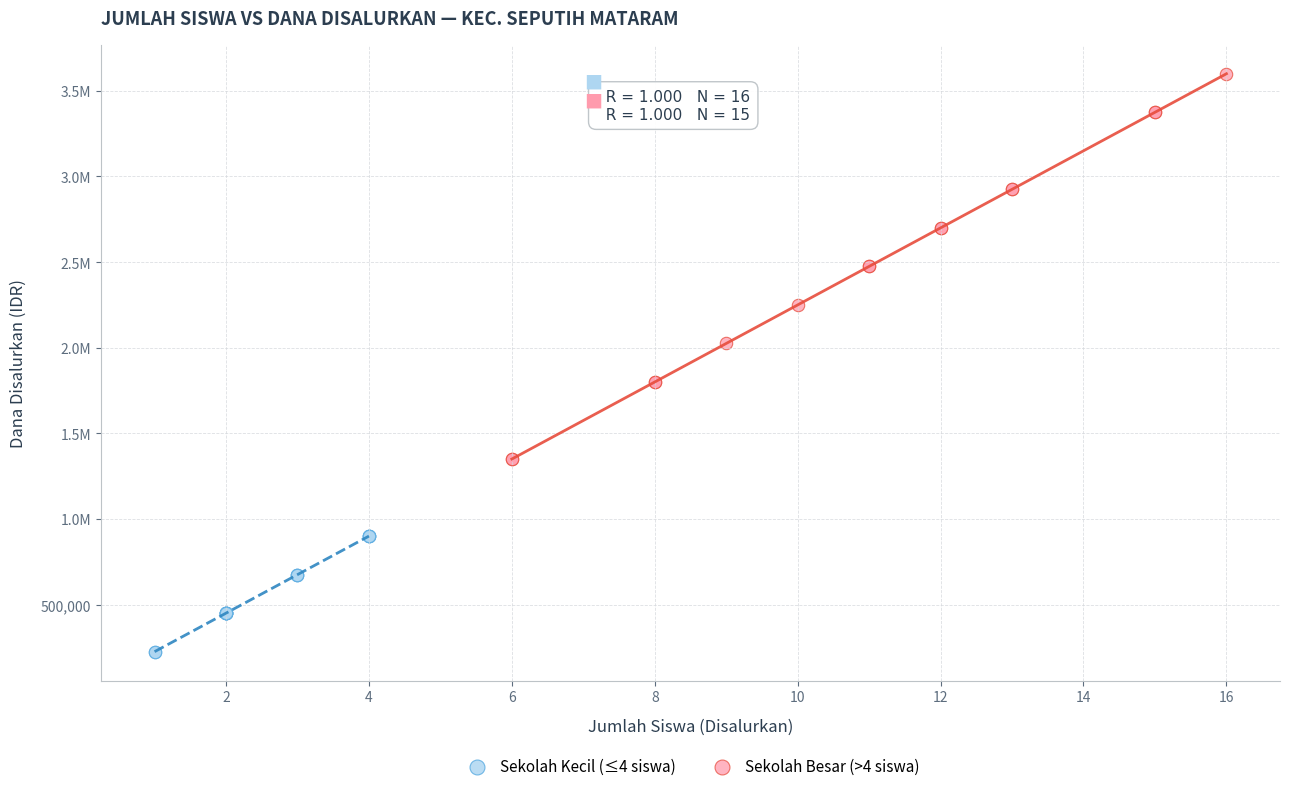

What are all the series names shown in the legend?

Sekolah Kecil (≤4 siswa), Sekolah Besar (>4 siswa)